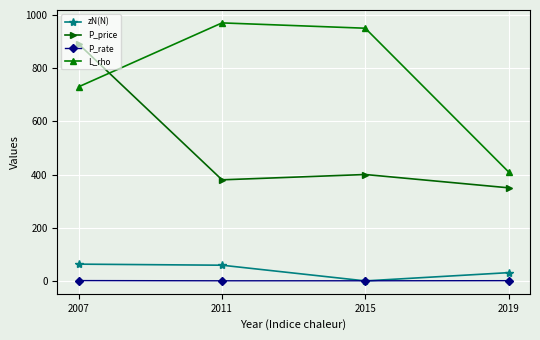

What is the value of the P_price point at the 3rd from the left?

400.0